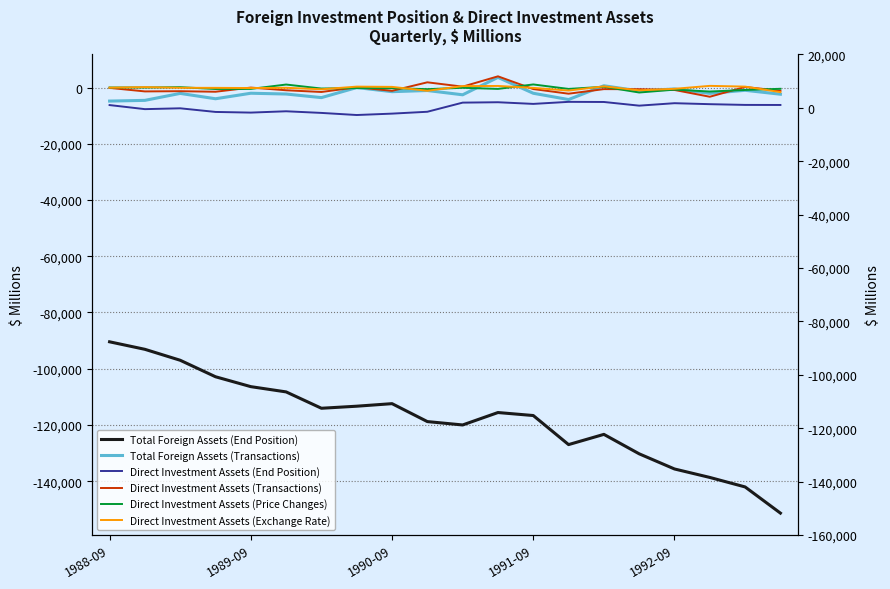

At which category does Direct Investment Assets (Exchange Rate) reach its first local peak?

1989-09